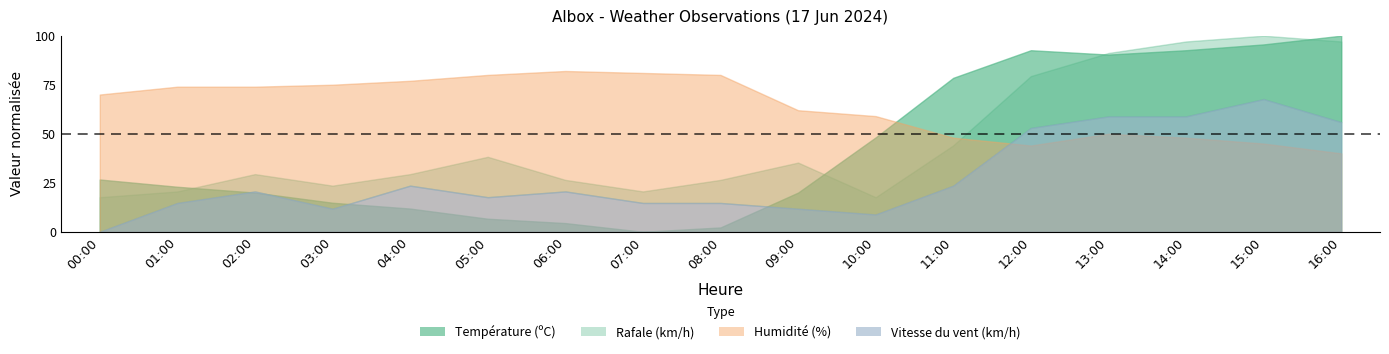

True or false: Humidité (%) and Vitesse du vent (km/h) intersect in this chart.

False